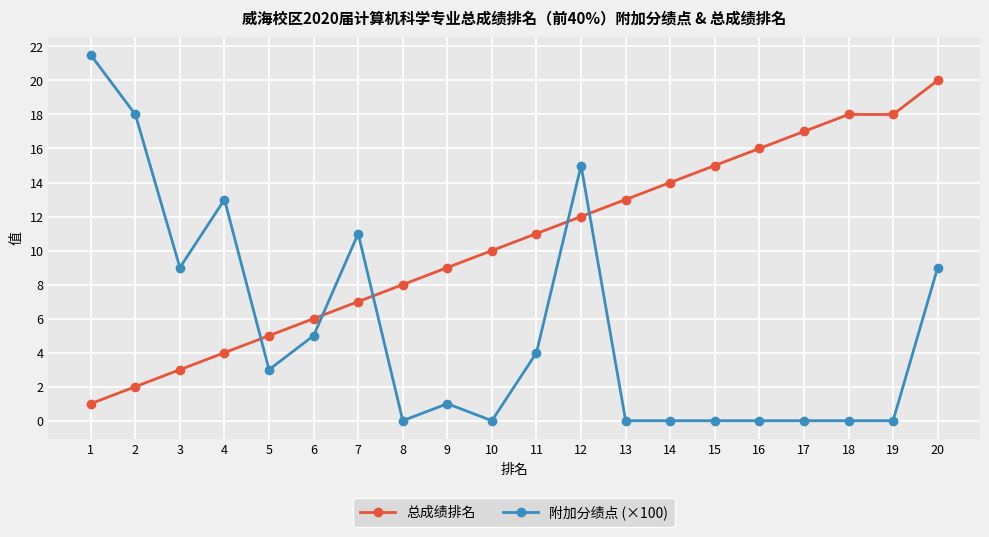

True or false: 总成绩排名 has a value of 2.0 at 2.

True